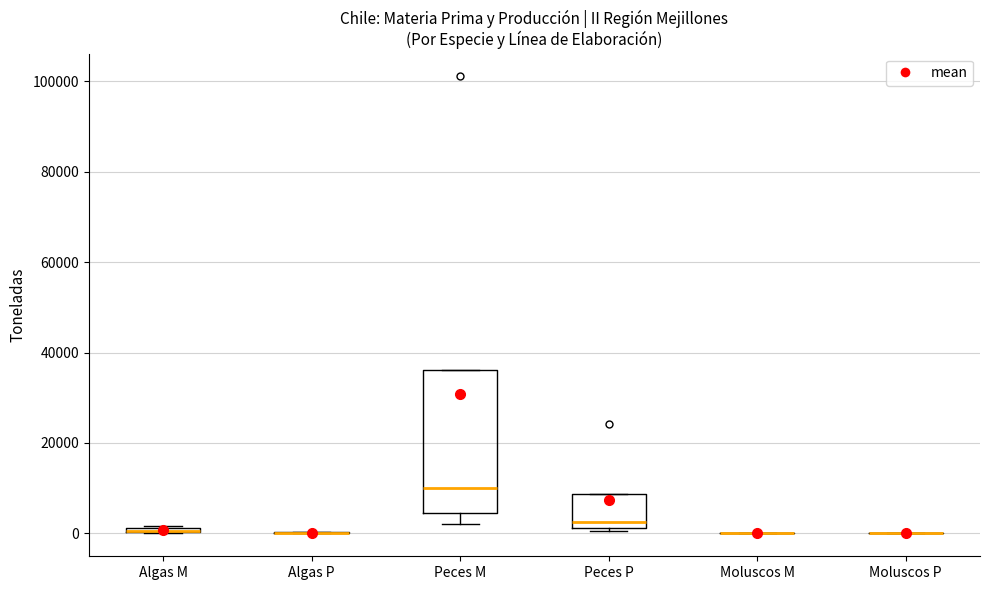

Where is the lower edge of the box for Peces P on the y-axis? The values are not printed on the chart, so give them approximately, as read against the axis.

2000